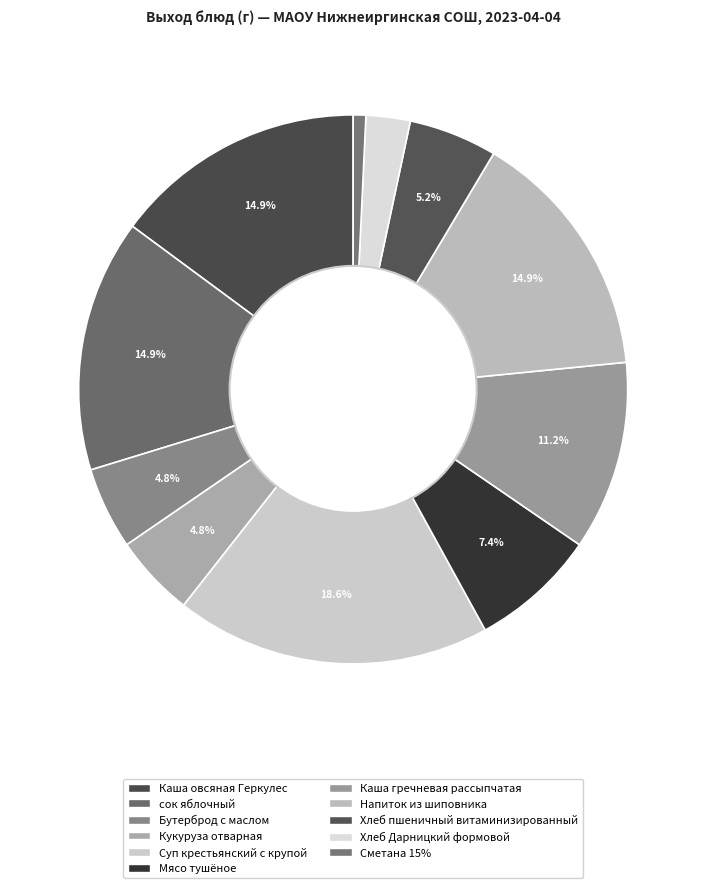

How many segments does this pie chart have?

11